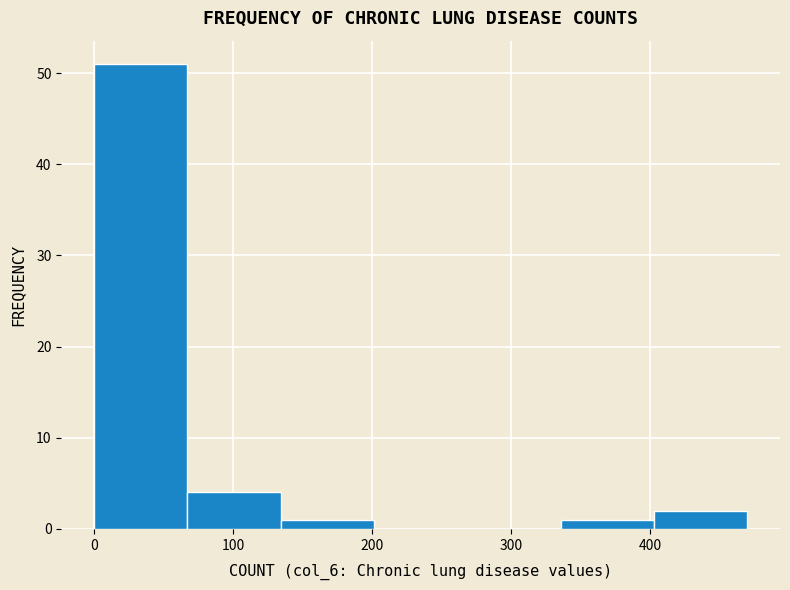

Reading left to right, list every bar in this chart as the range it spans on the x-axis followed by its height. Neither the bar edges nor the heights are printed on the chart, so give them approximately, as read against the axes.

0 to 70: 51
70 to 130: 4
130 to 200: 1
200 to 270: 0
270 to 340: 0
340 to 400: 1
400 to 470: 2